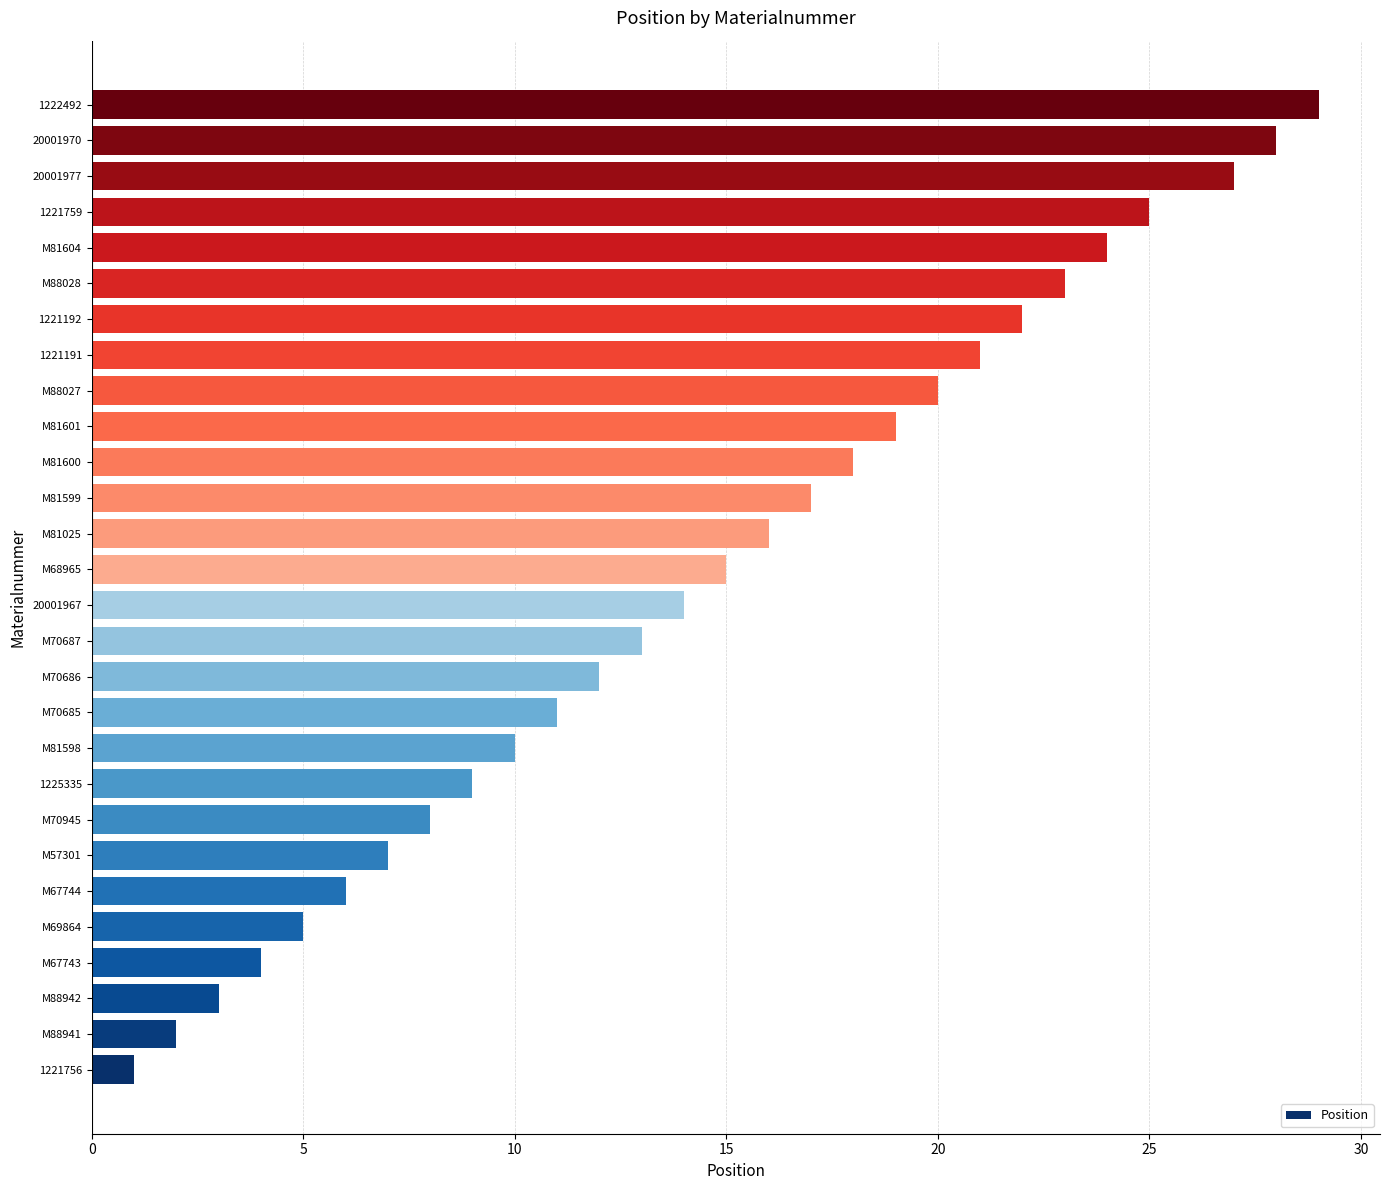

Are the bars grouped side by side (vs. stacked)?

No